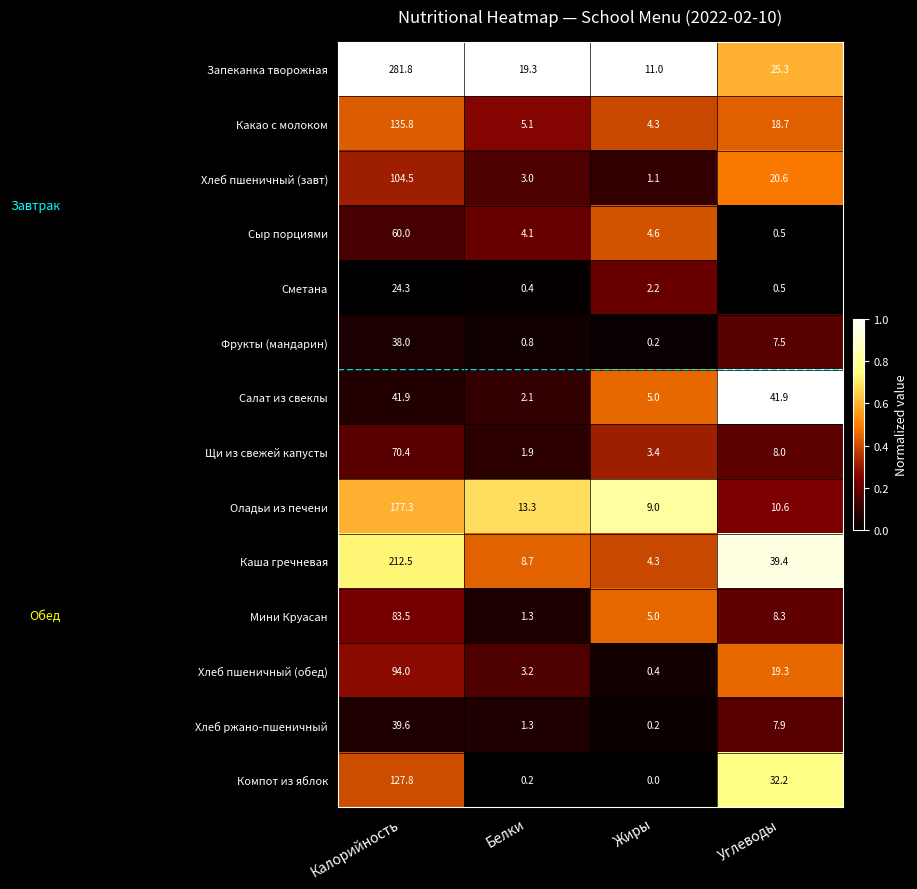

Which series has the widest spread of values?

Запеканка творожная